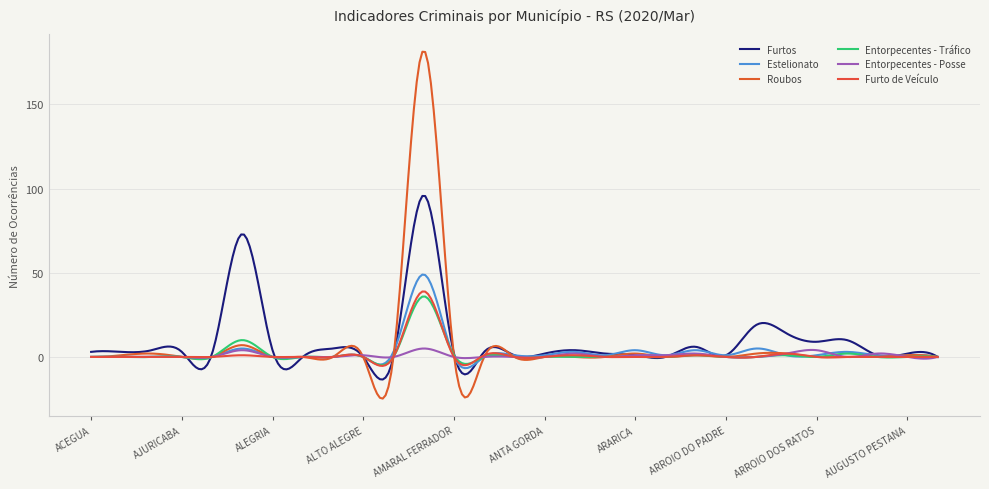

Count the number of categories in the chart.

300